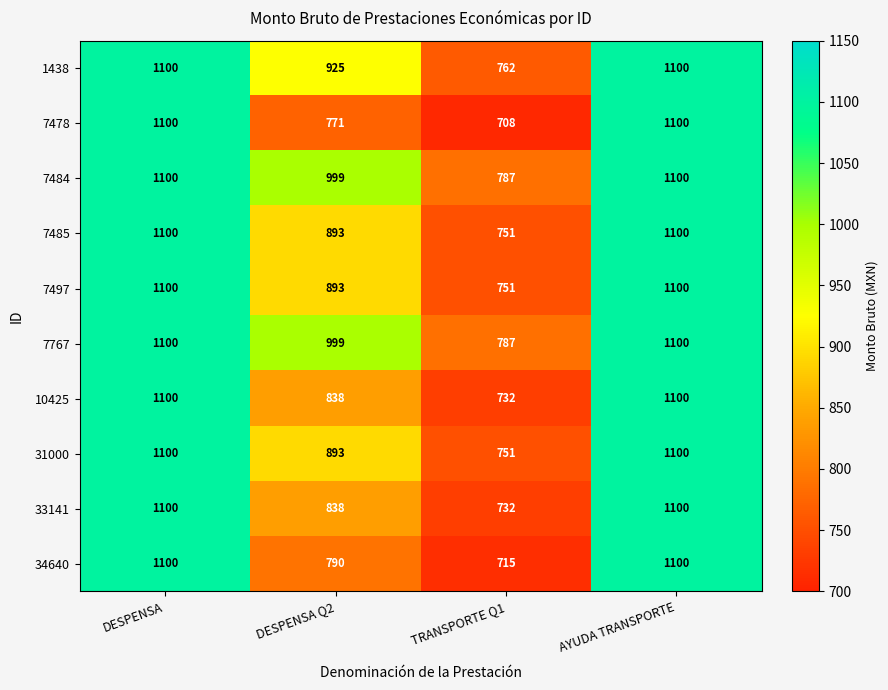

The 34640 series shows 212 at DESPENSA Q2. True or false?

False